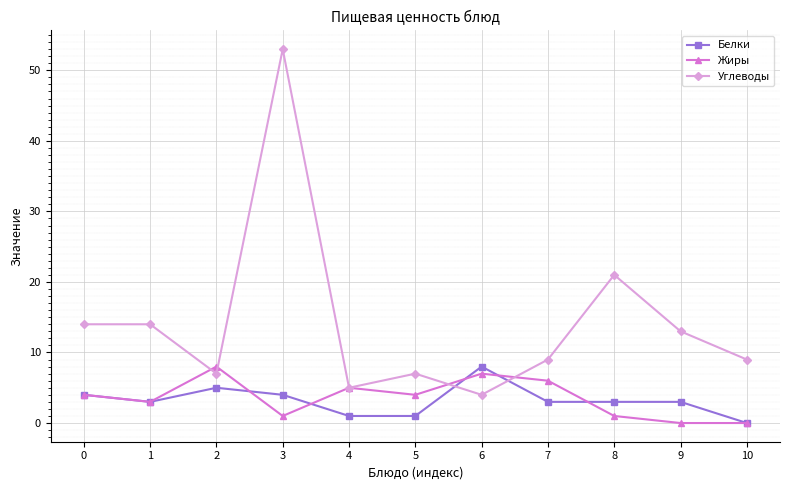

The Жиры series shows 3 at 1. True or false?

True